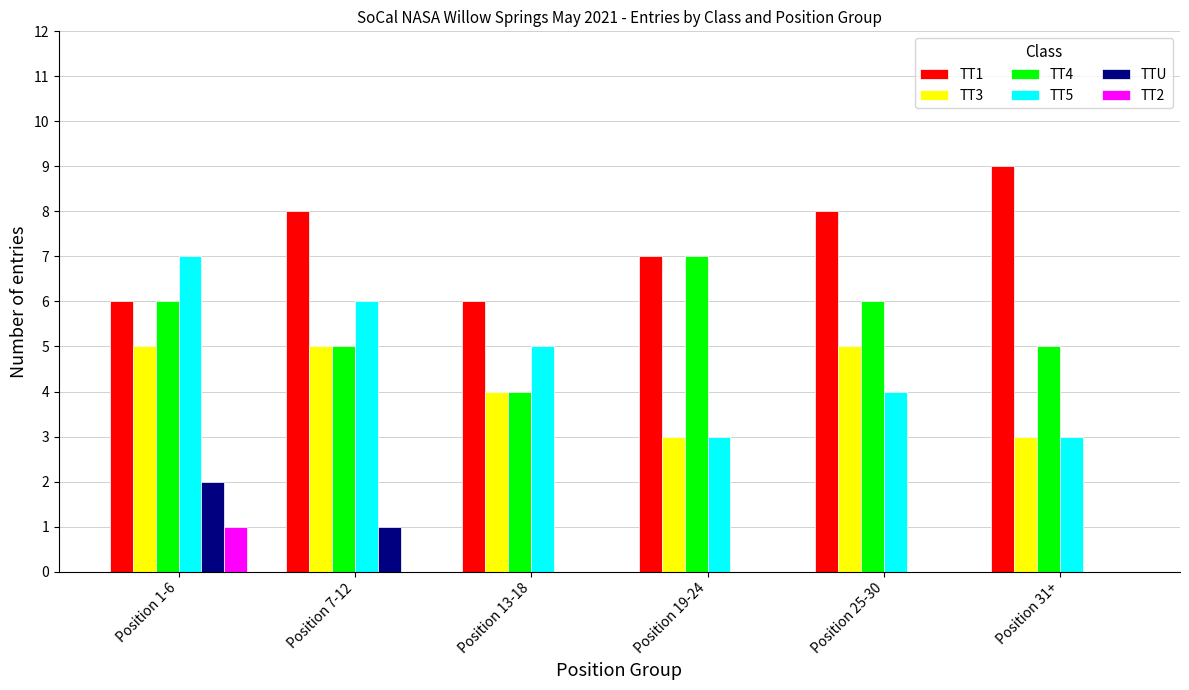

Reading left to right, what are all the values shown in this chart?

TT1: 6	8	6	7	8	9
TT3: 5	5	4	3	5	3
TT4: 6	5	4	7	6	5
TT5: 7	6	5	3	4	3
TTU: 2	1	0	0	0	0
TT2: 1	0	0	0	0	0